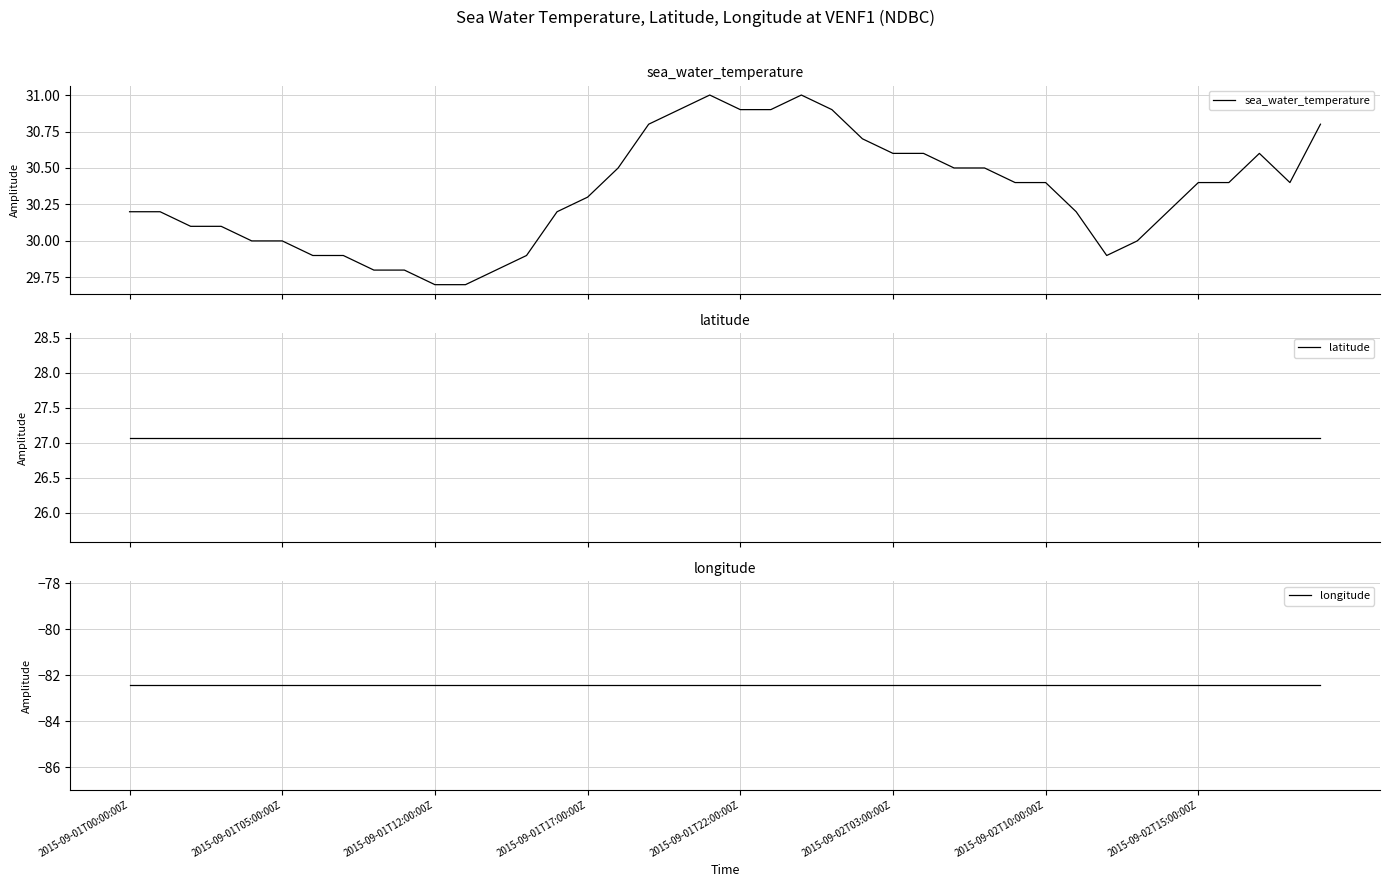

At how many categories does at least one series exceed -25?

40